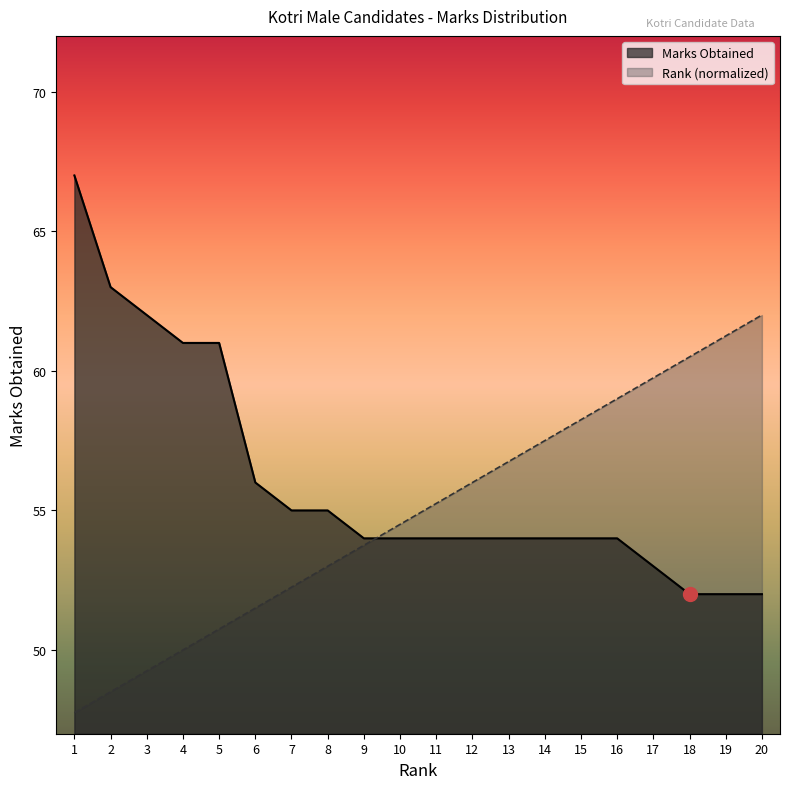

List the series in order of their overall mean, highest first.

Marks Obtained, Rank (normalized)